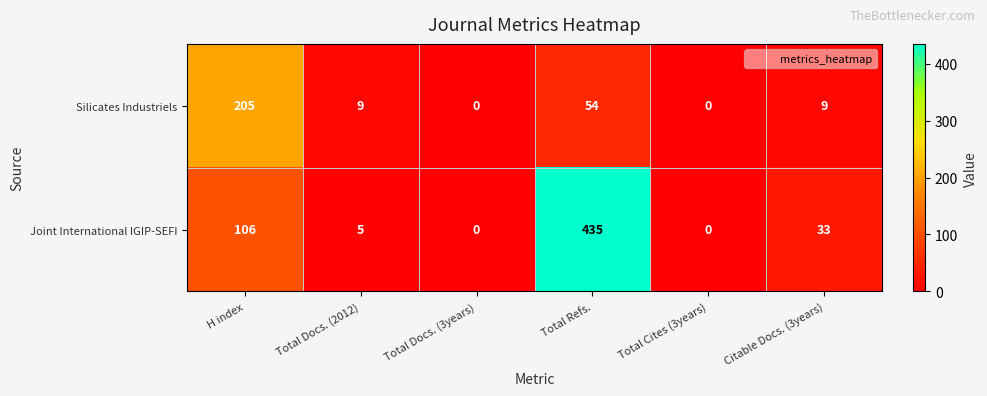

What is the average value of the Silicates Industriels series?

46